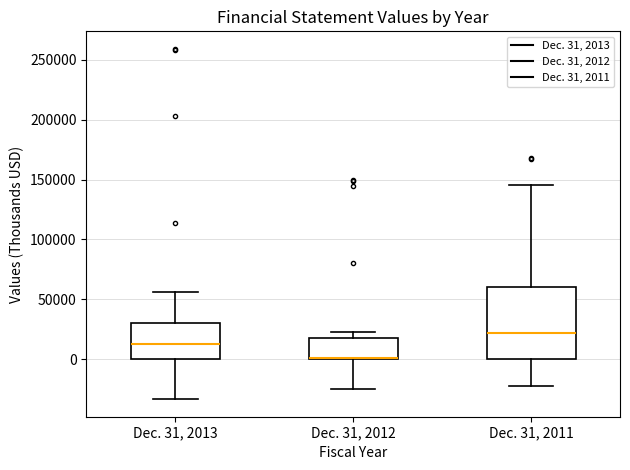

Comparing the boxes themselves (not the whiskers), which one is the tallest?

Dec. 31, 2011